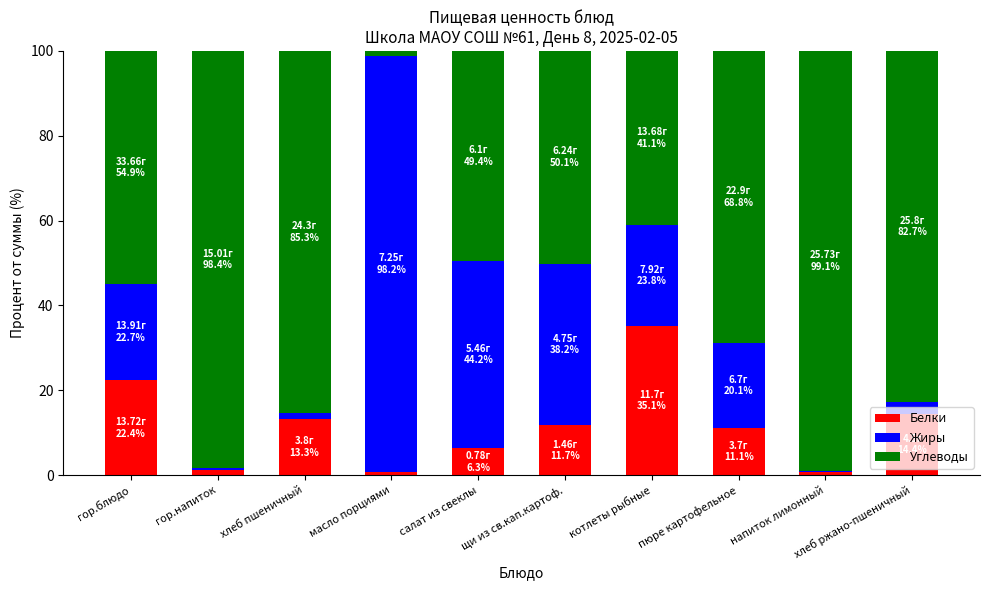

Is it true that Белки equals 30.1 at гор.блюдо?

False